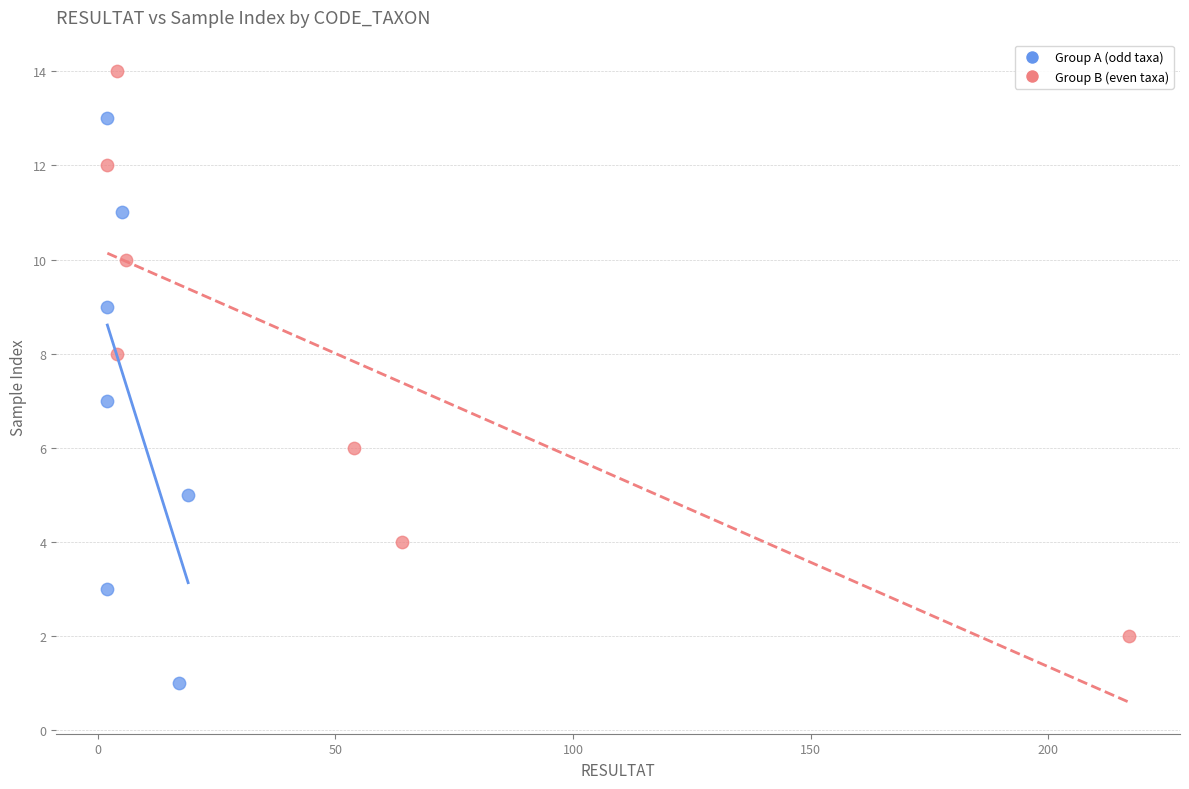

Which series contains the highest Y value?

Group B (even taxa)